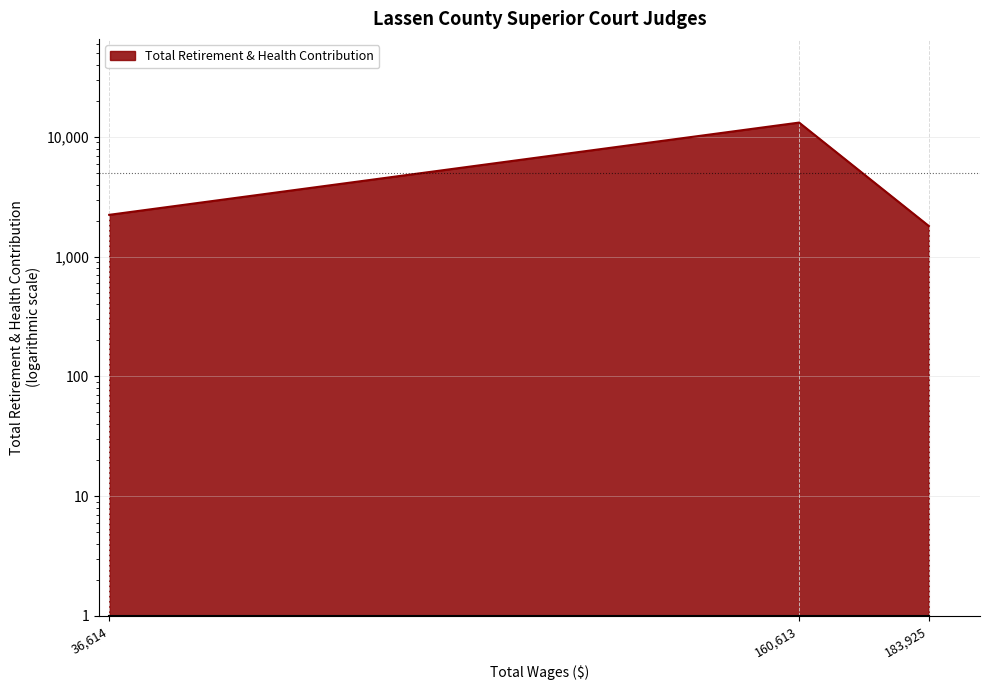

Which category has the highest value across all series?

160613.0